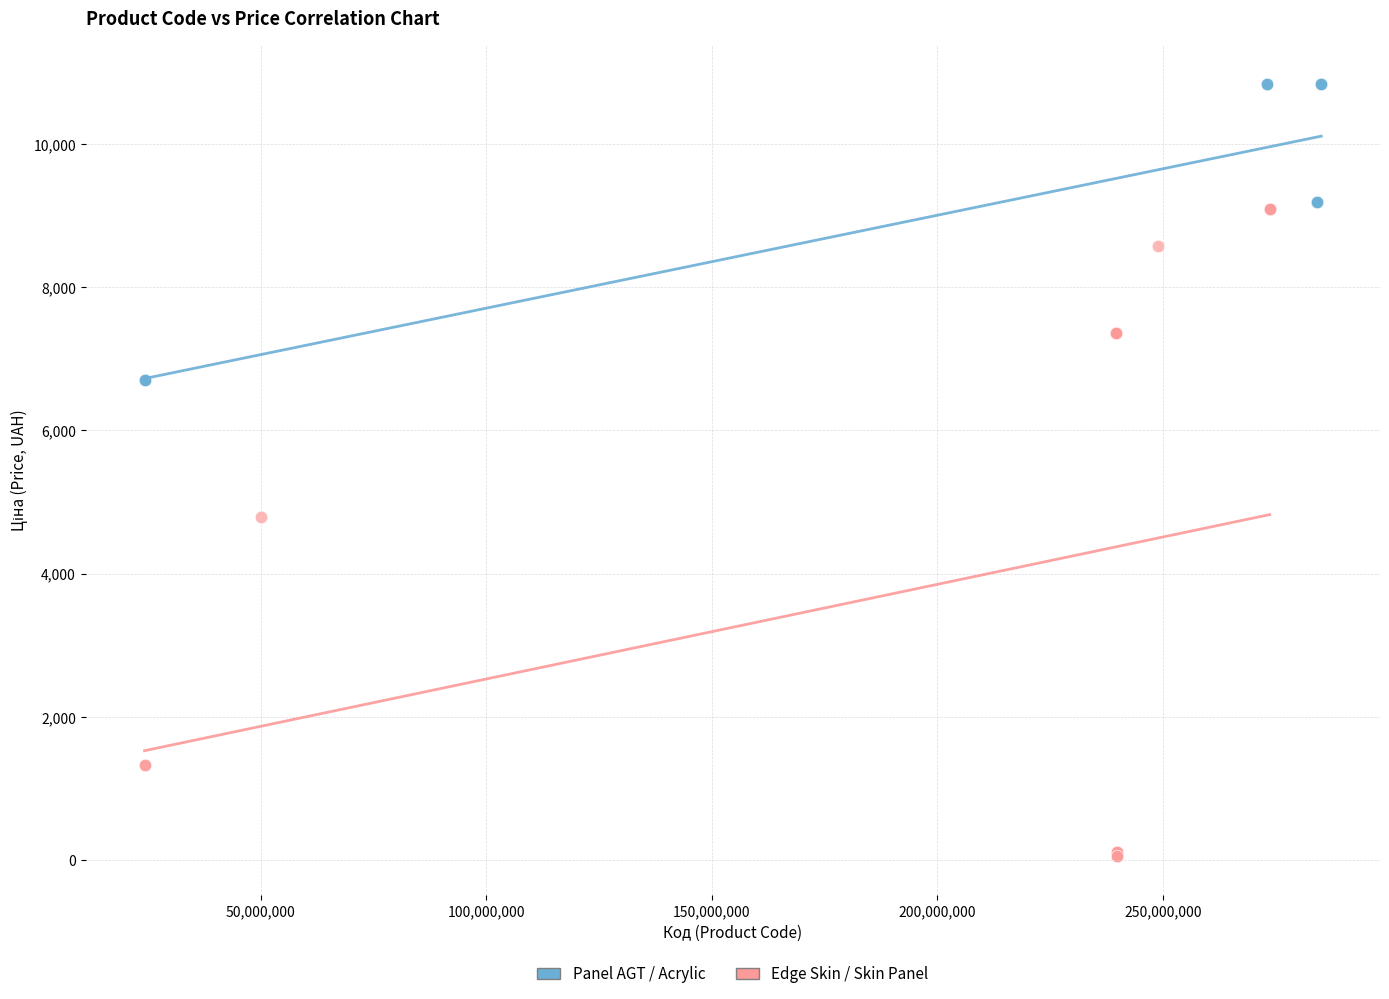

Which series reaches the maximum Y coordinate?

Panel AGT / Acrylic